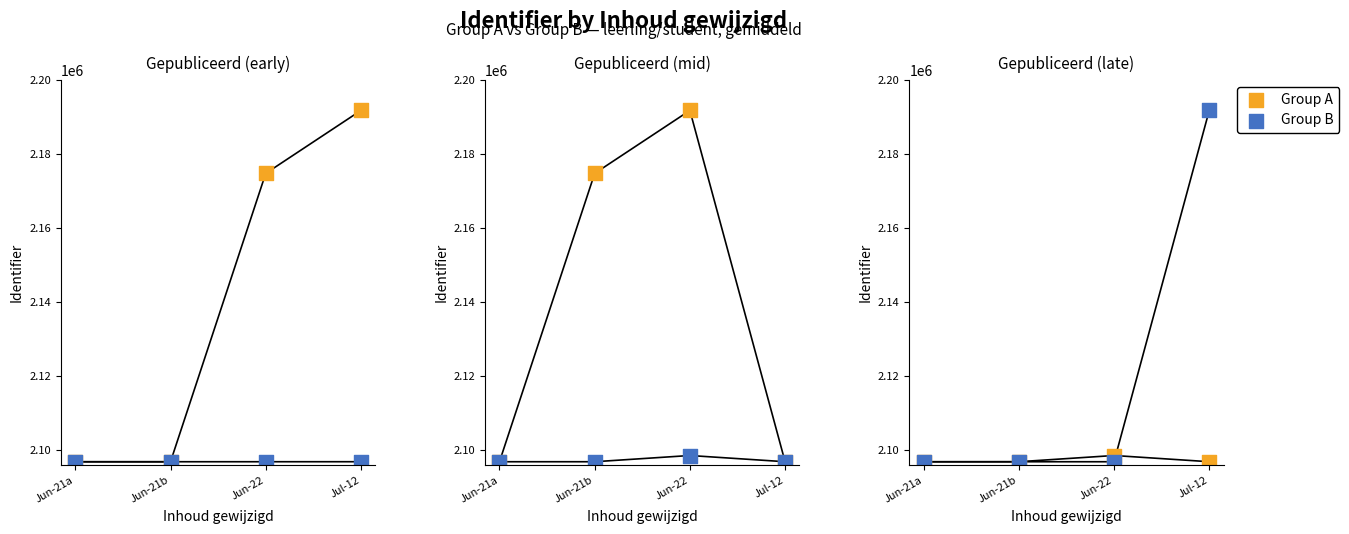

What is the total value across all series at Jun-21a?

4193649